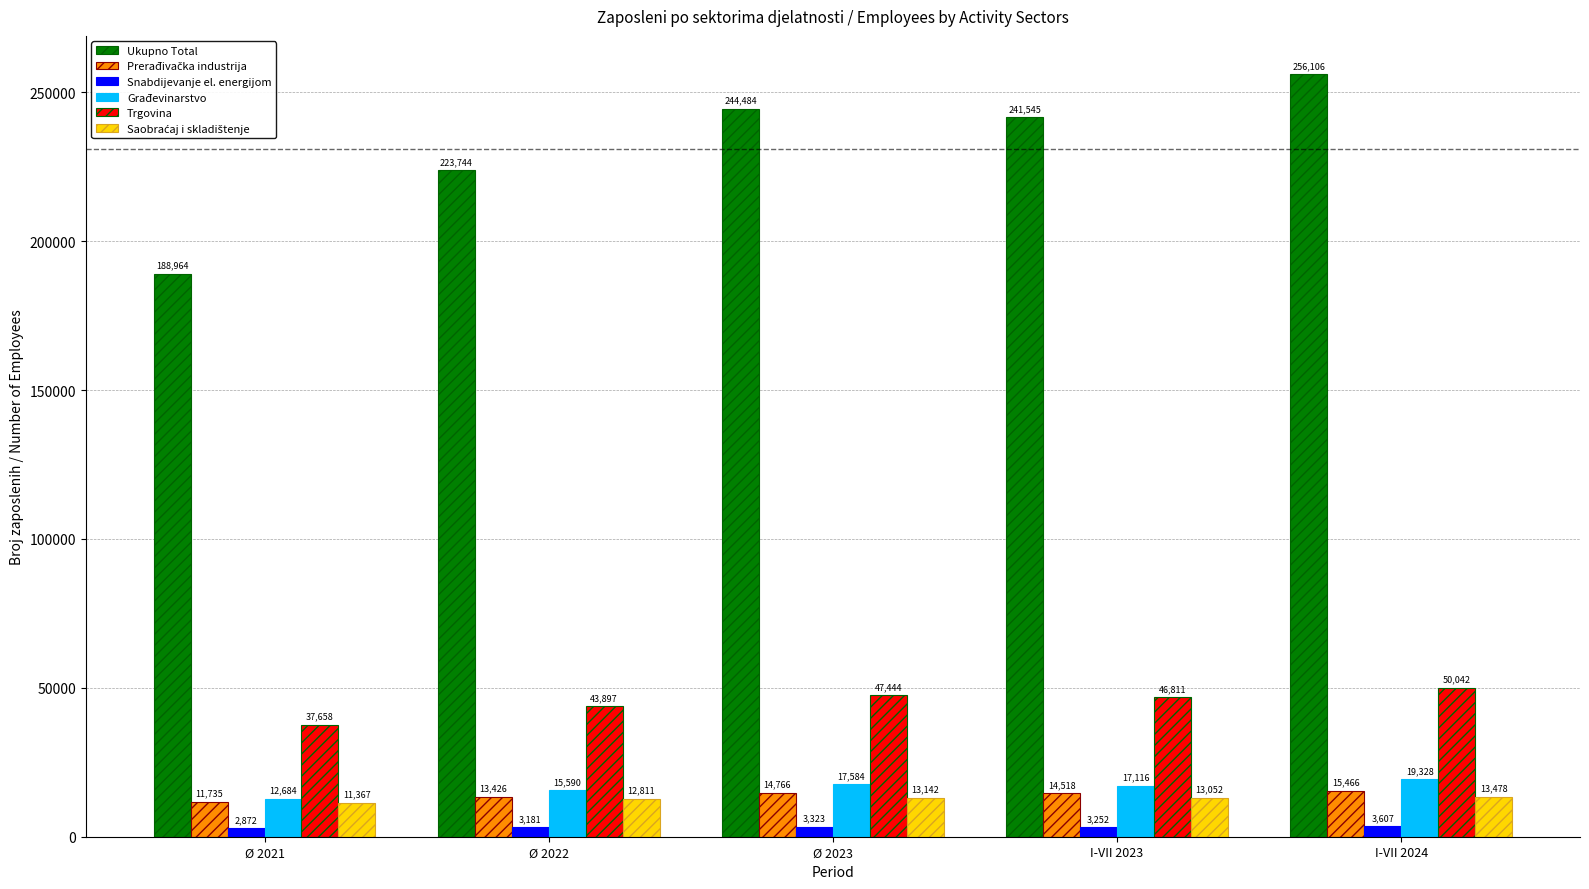

What position from the right is Ø 2023?

3